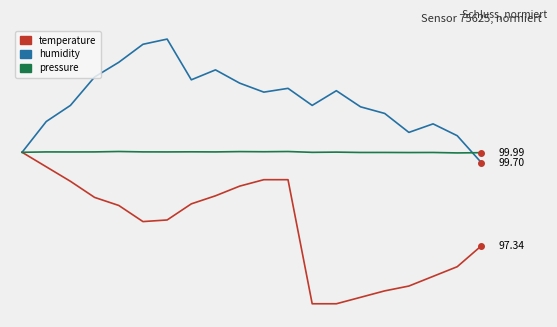

What is the average value of the pressure series?

100.0